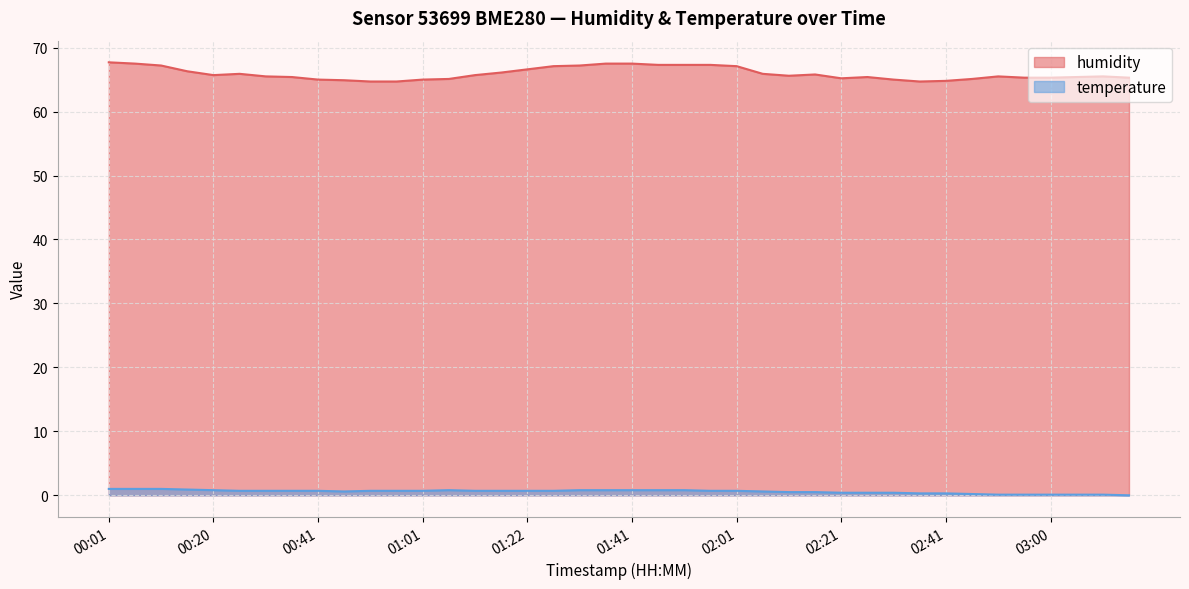

At which label does humidity first exceed 65?

00:01